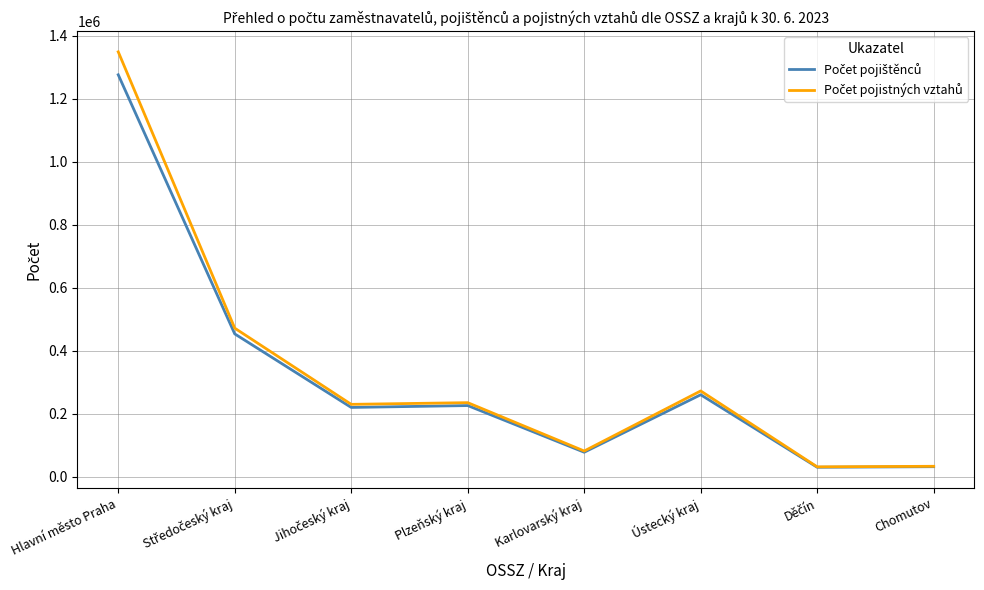

What is the greatest value displayed?

1349455